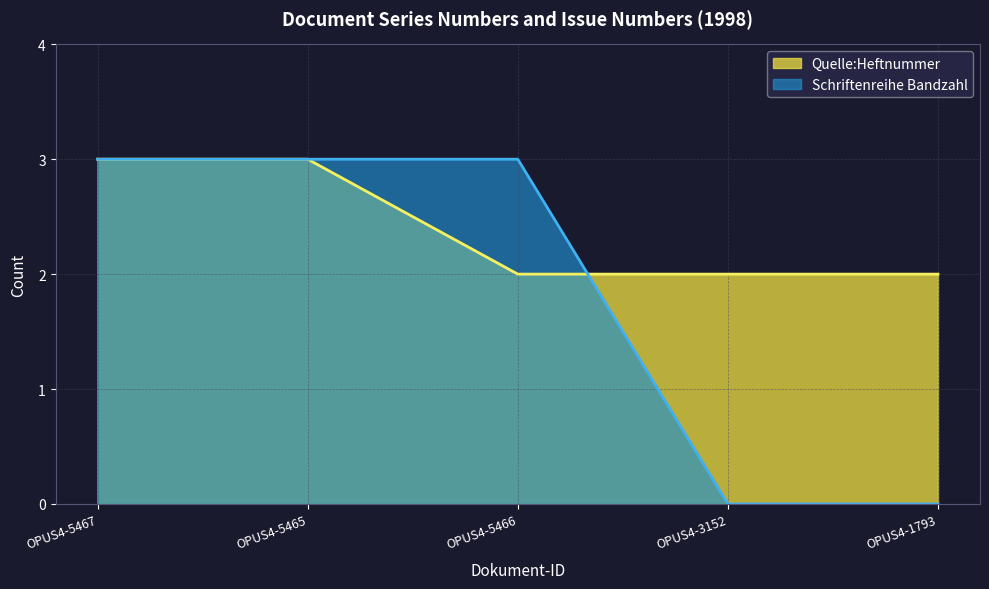

At which label does Schriftenreihe Bandzahl reach its peak?

OPUS4-5467